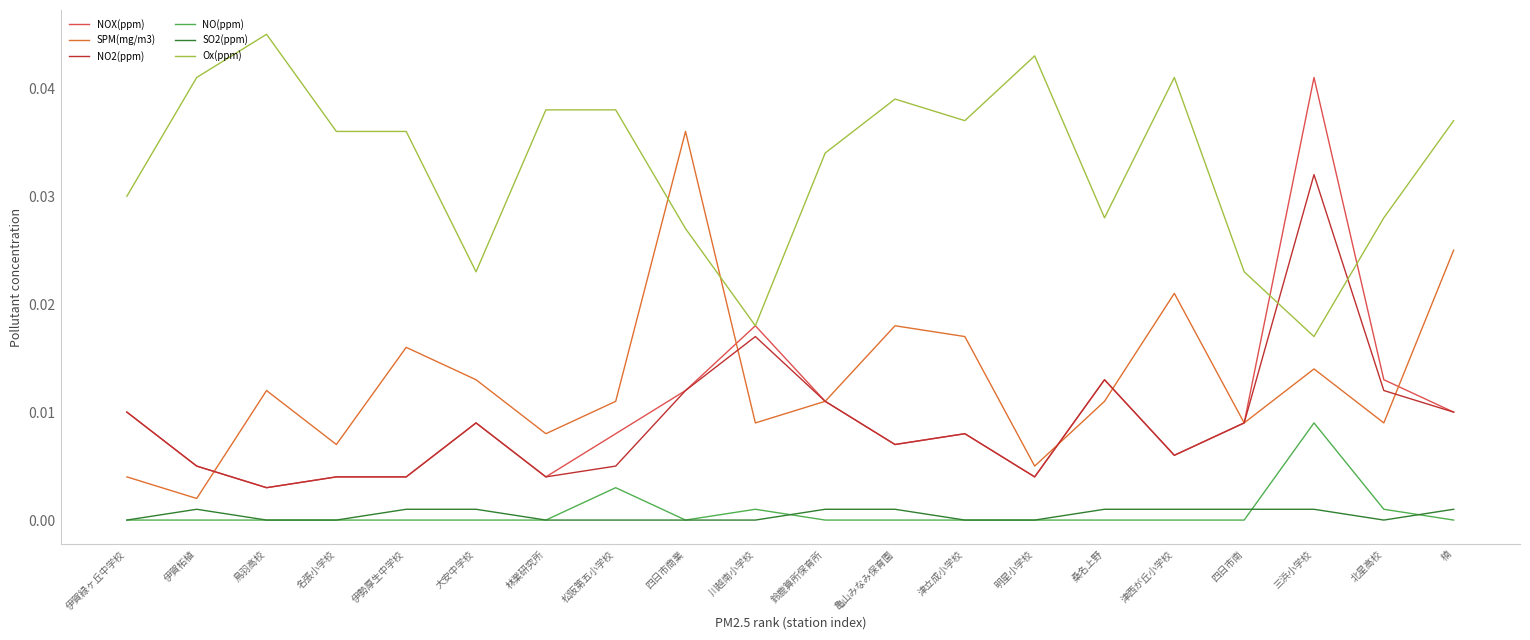

After their last crossing, which series has the higher values: SPM(mg/m3) or Ox(ppm)?

Ox(ppm)